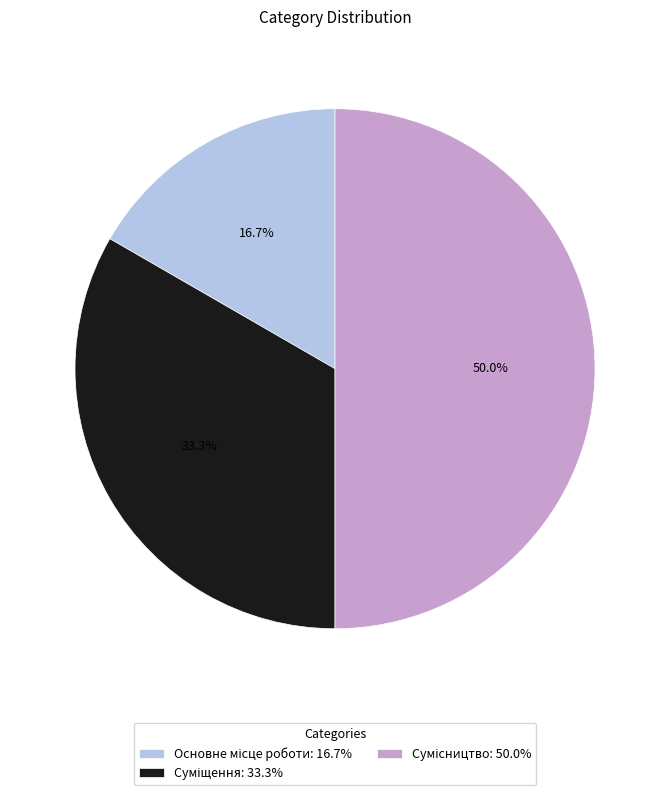

How many slices are in this pie chart?

3